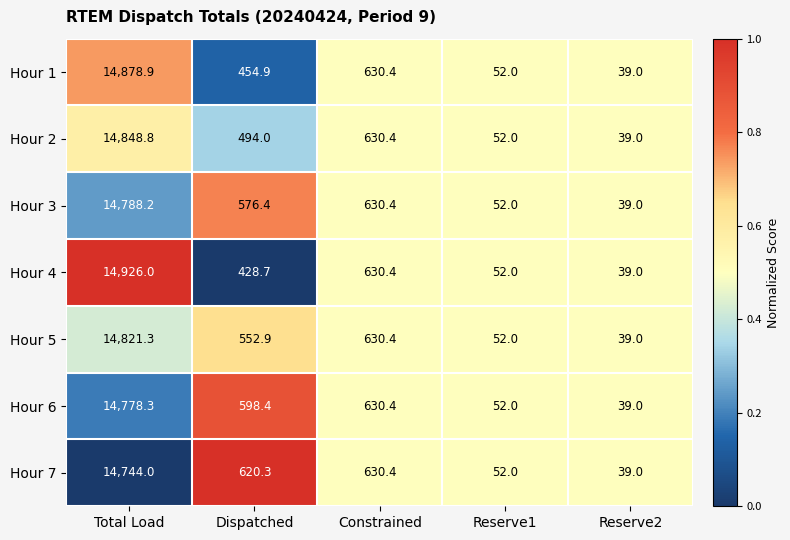

The Hour 7 series shows 52.0 at Reserve1. True or false?

True